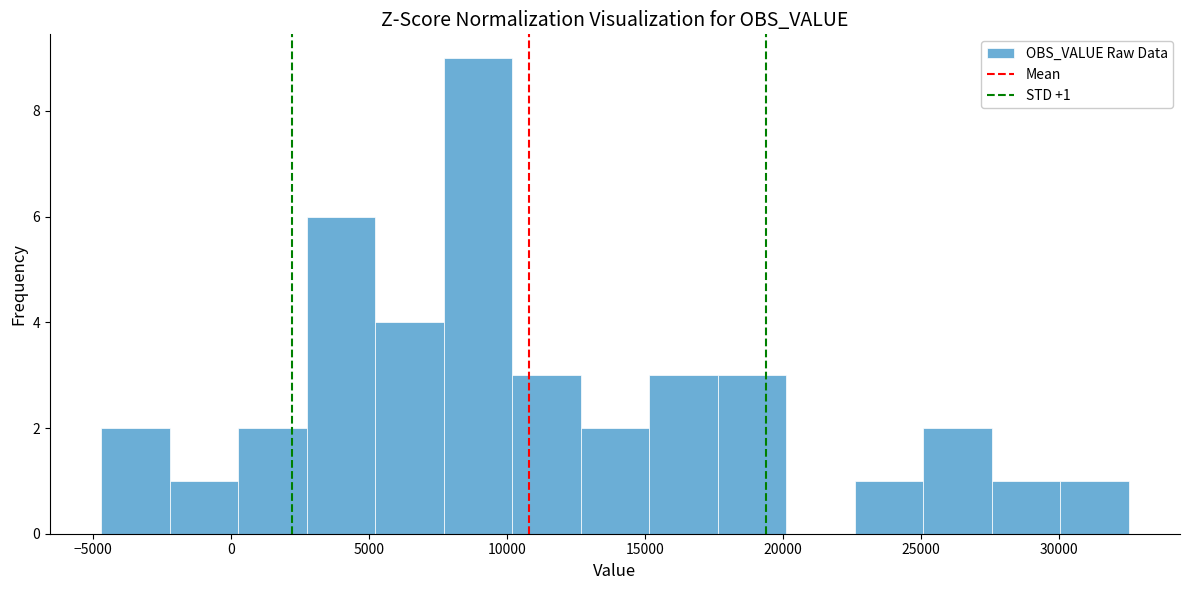

Over which range of the x-axis is the bar tallest?

7500 to 10000